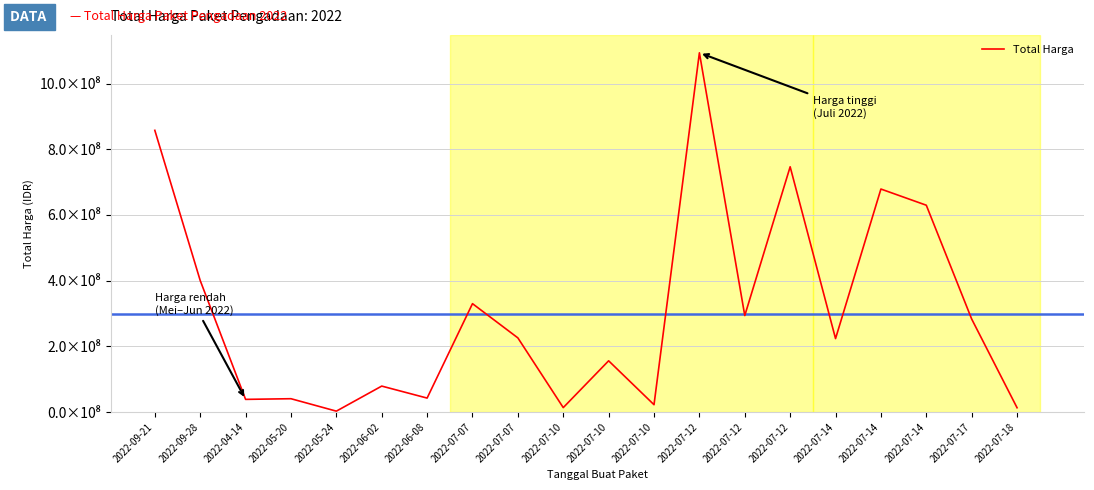

Rank the categories by value from highest to lowest.

2022-07-12, 2022-09-21, 2022-07-12, 2022-07-14, 2022-07-14, 2022-09-28, 2022-07-07, 2022-07-12, 2022-07-17, 2022-07-07, 2022-07-14, 2022-07-10, 2022-06-02, 2022-06-08, 2022-05-20, 2022-04-14, 2022-07-10, 2022-07-10, 2022-07-18, 2022-05-24